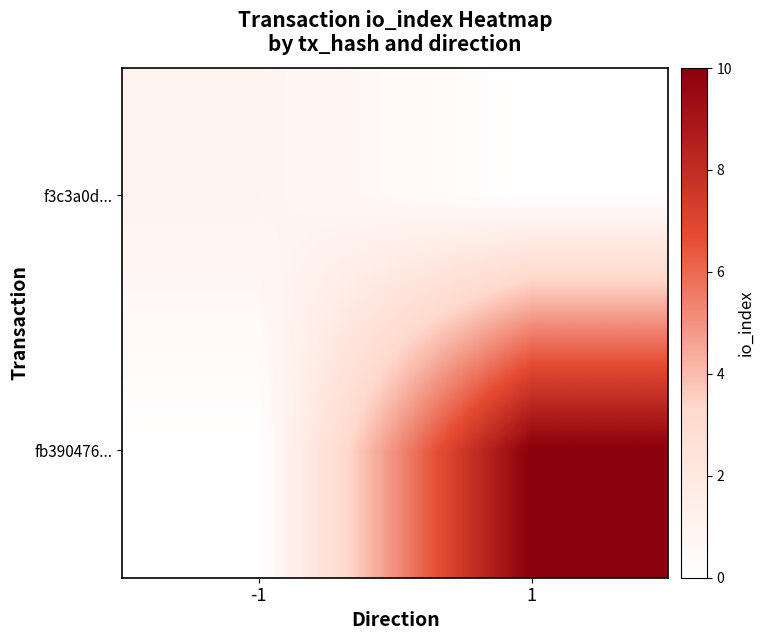

Between 1 and -1, which is larger?

-1